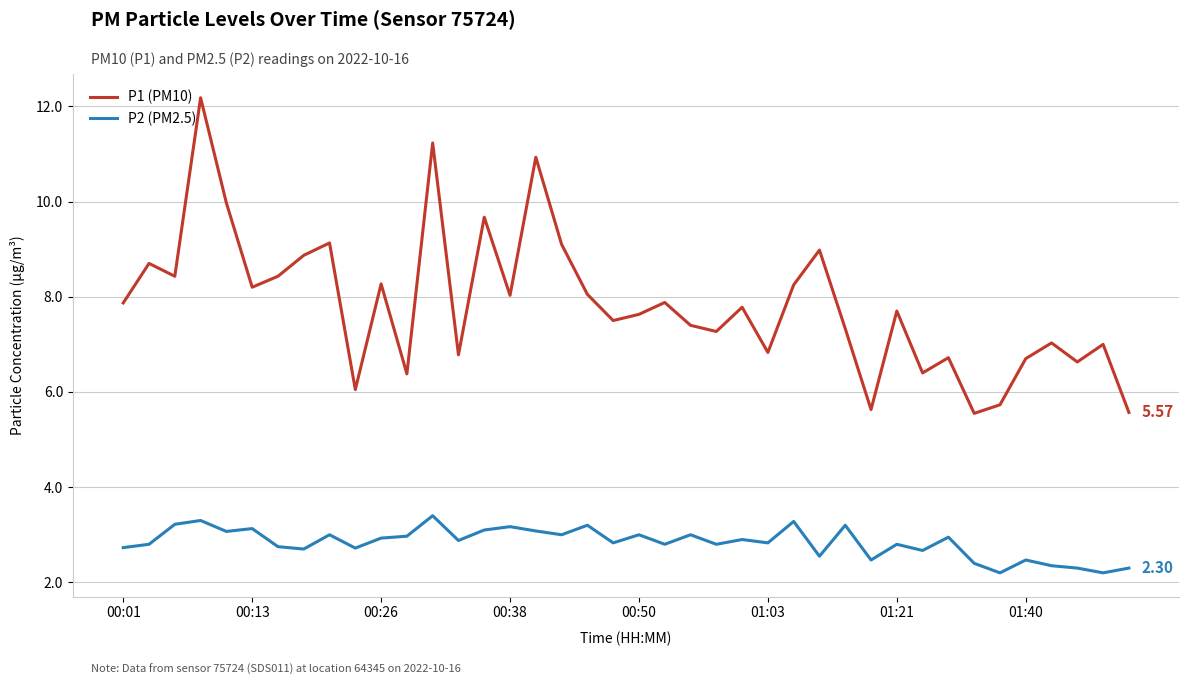

Which series has the largest range (max minus min)?

P1 (PM10)